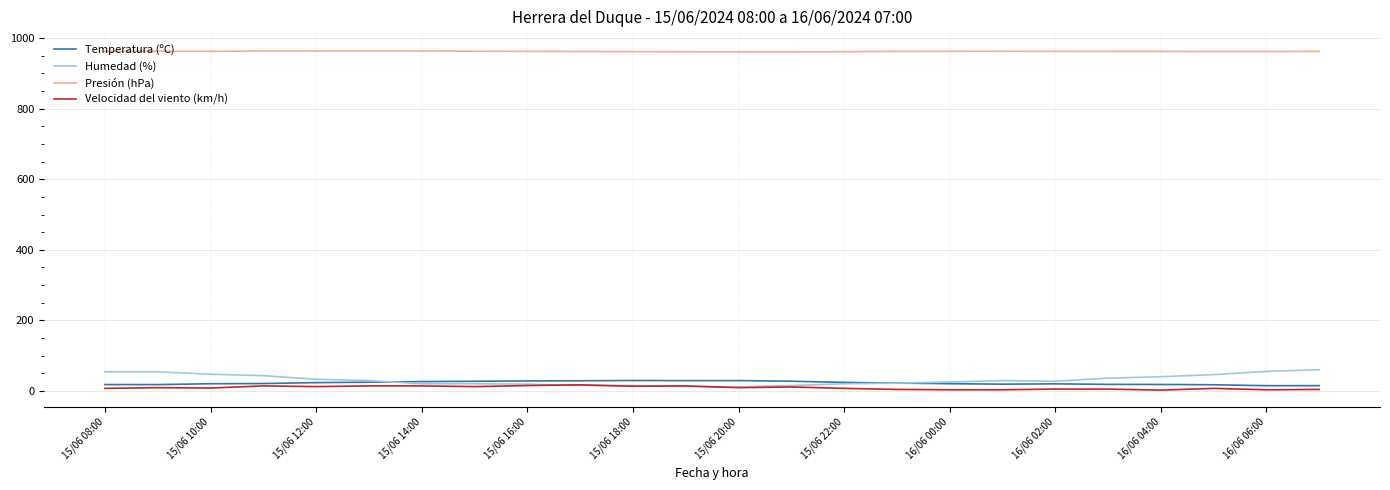

What is the average value of the Humedad (%) series?

31.1